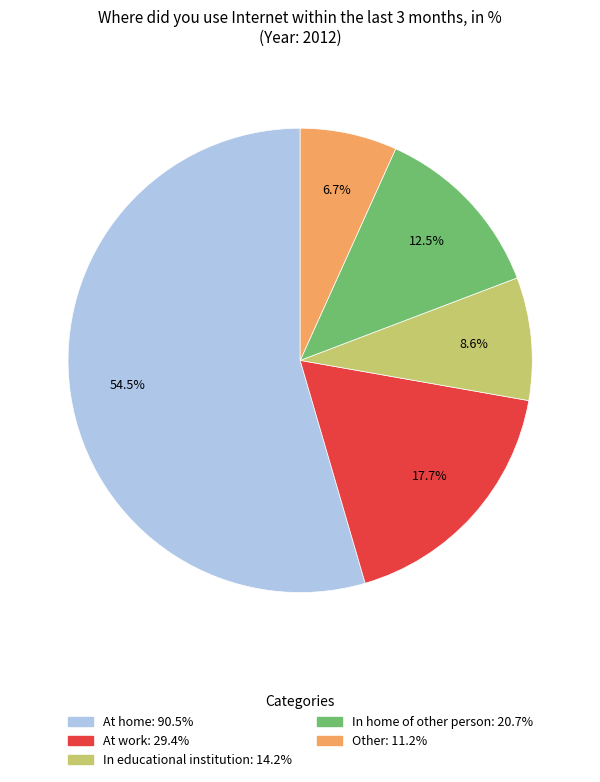

What percentage do At work and In educational institution together represent?

26.3%